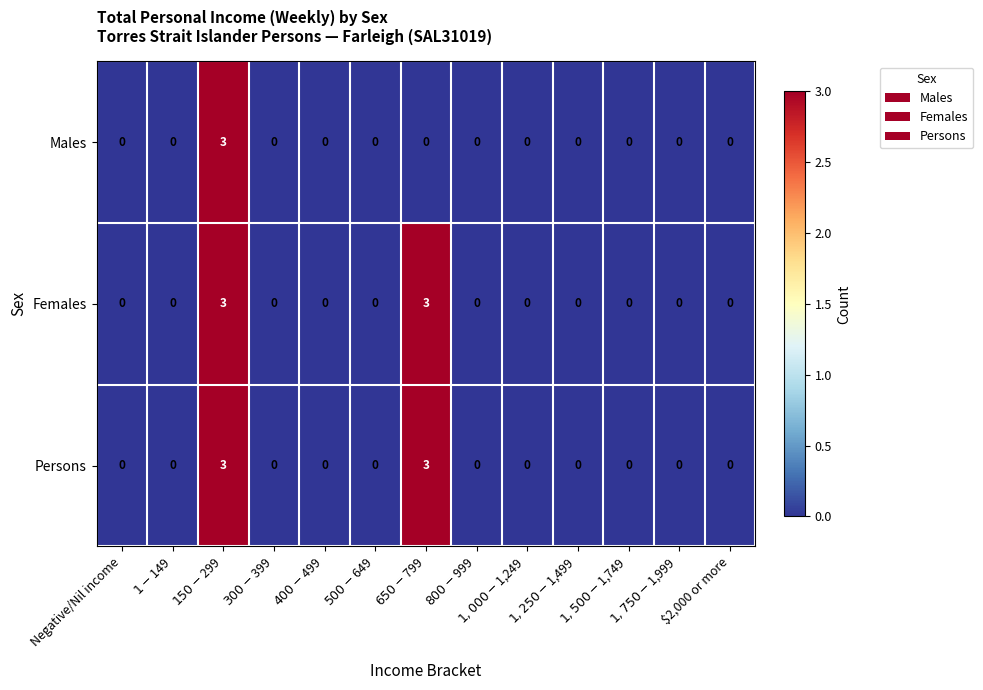

Count the Persons values in the range 0 to 1.

11